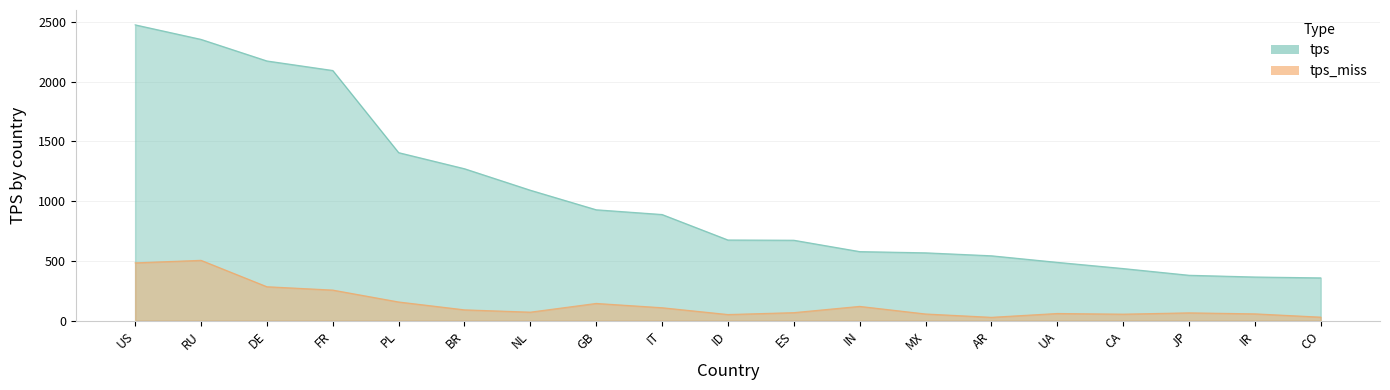

Rank the categories by tps_miss value from lowest to highest.

AR, CO, ID, CA, MX, IR, UA, JP, ES, NL, BR, IT, IN, GB, PL, FR, DE, US, RU